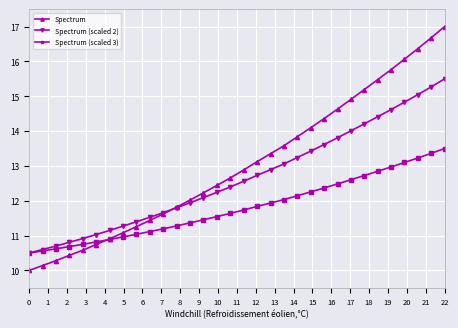

Which series has the largest total across all categories?

Spectrum